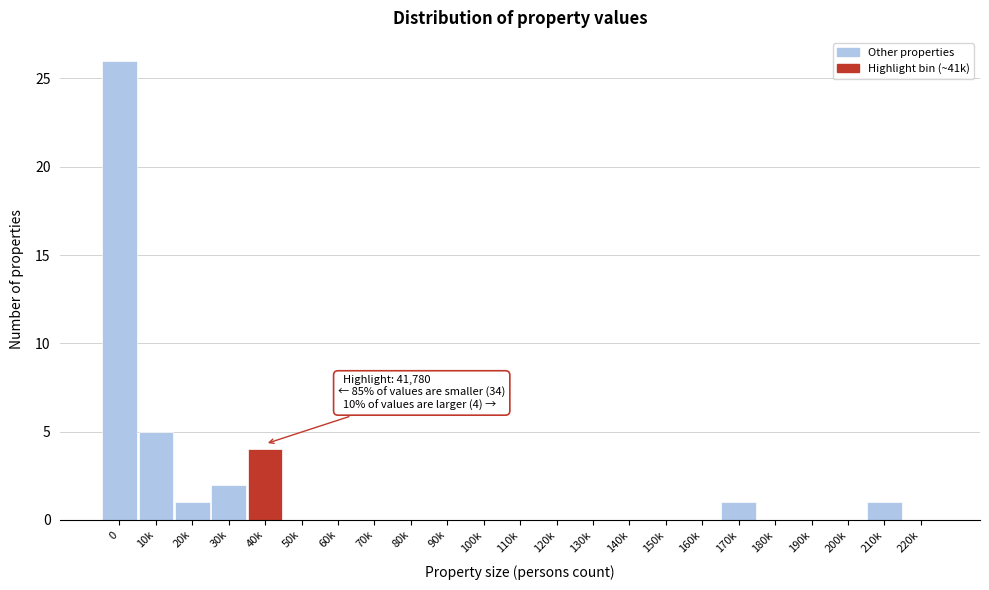

Reading left to right, transcribe all the data shown in this chart.

0=26	10k=5	20k=1	30k=2	40k=4	50k=0	60k=0	70k=0	80k=0	90k=0	100k=0	110k=0	120k=0	130k=0	140k=0	150k=0	160k=0	170k=1	180k=0	190k=0	200k=0	210k=1	220k=0